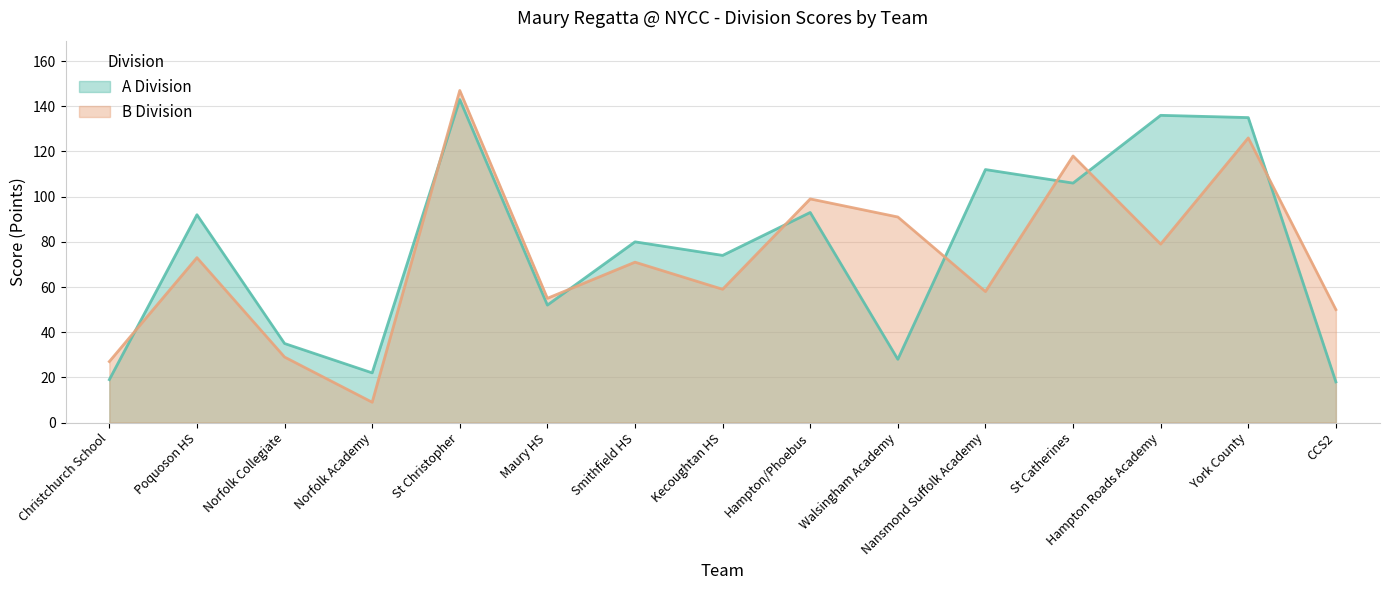

Is it true that B Division equals 73 at Poquoson HS?

True